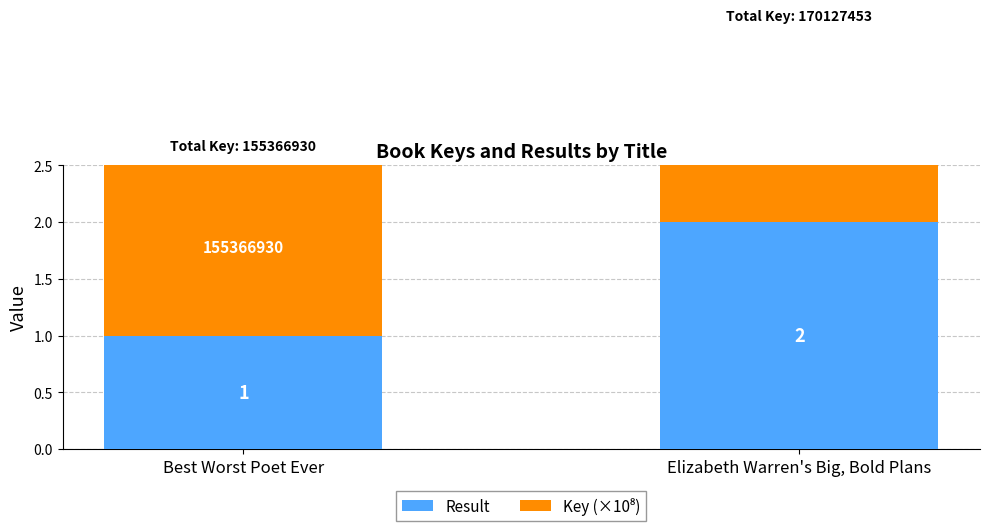

How many data points does each series have?

2